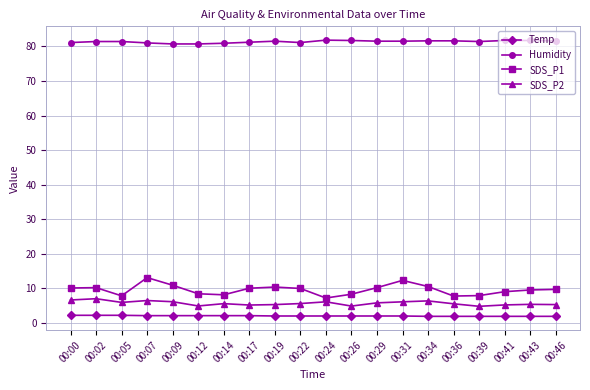

True or false: SDS_P2 and Humidity intersect in this chart.

False